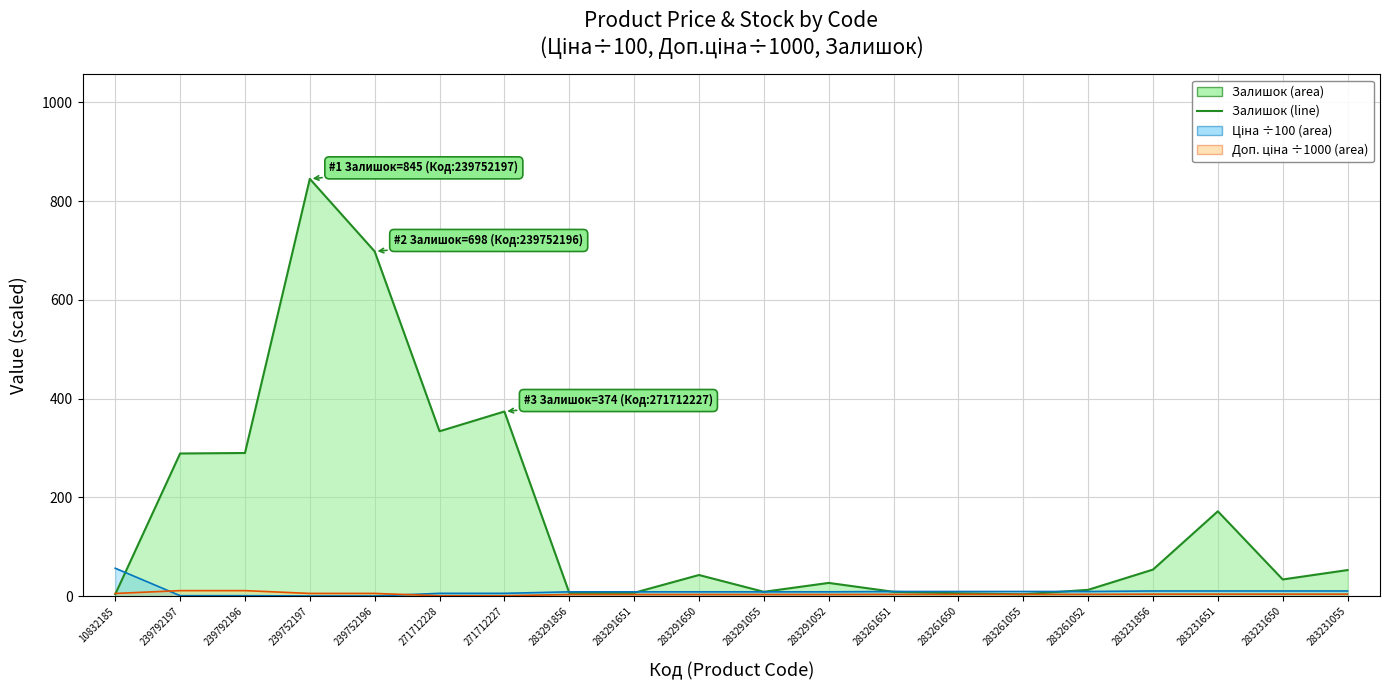

How many series are shown in this chart?

3